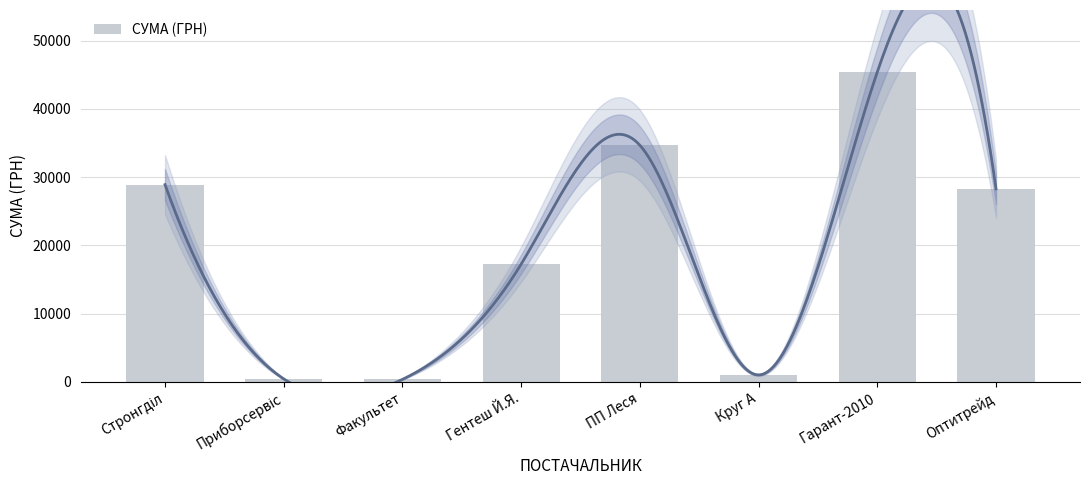

What is the label of the 6th bar from the right?

Факультет